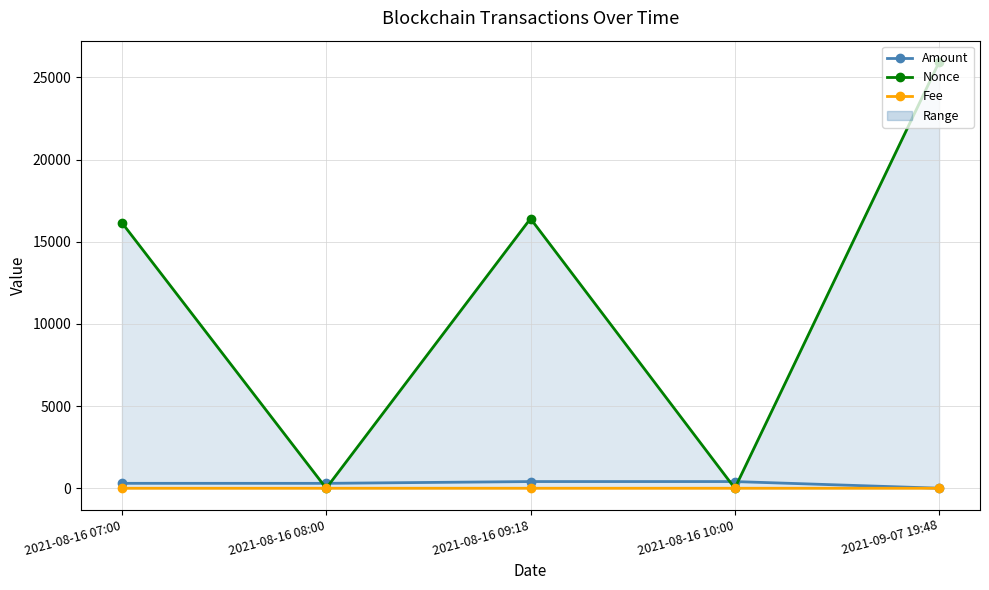

At which category does Amount reach its first local valley?

2021-08-16 08:00